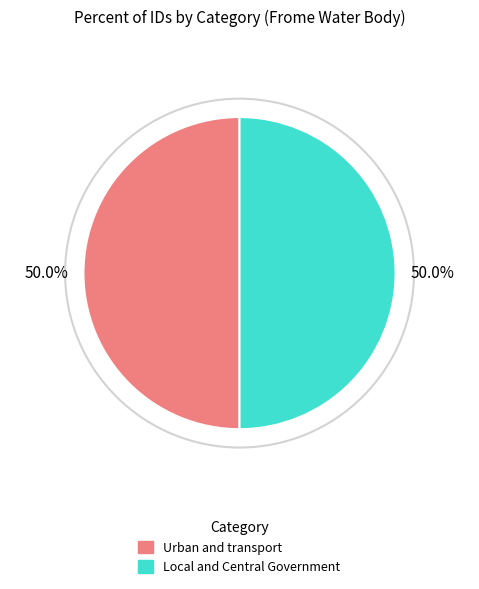

To the nearest percent, what is the combined percentage of Urban and transport and Local and Central Government?

100%